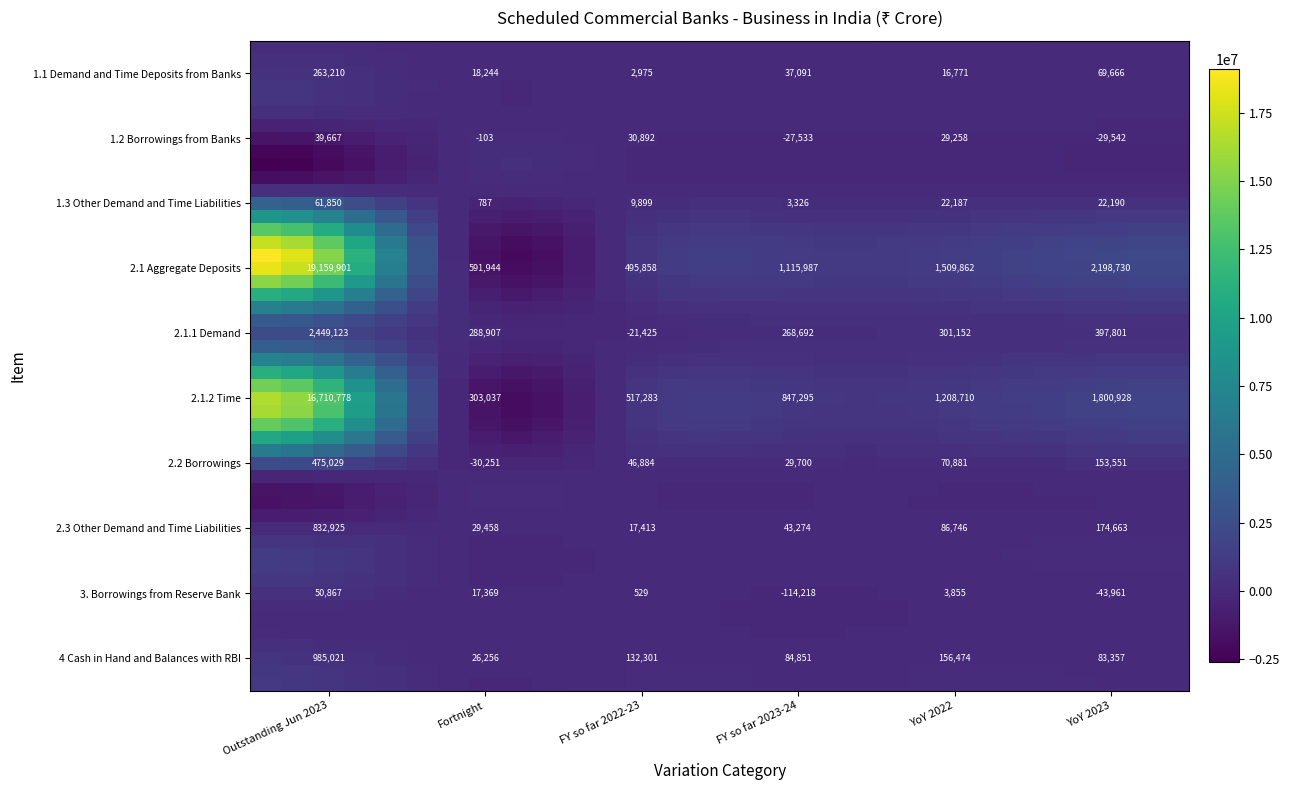

Count the number of categories in the chart.

6